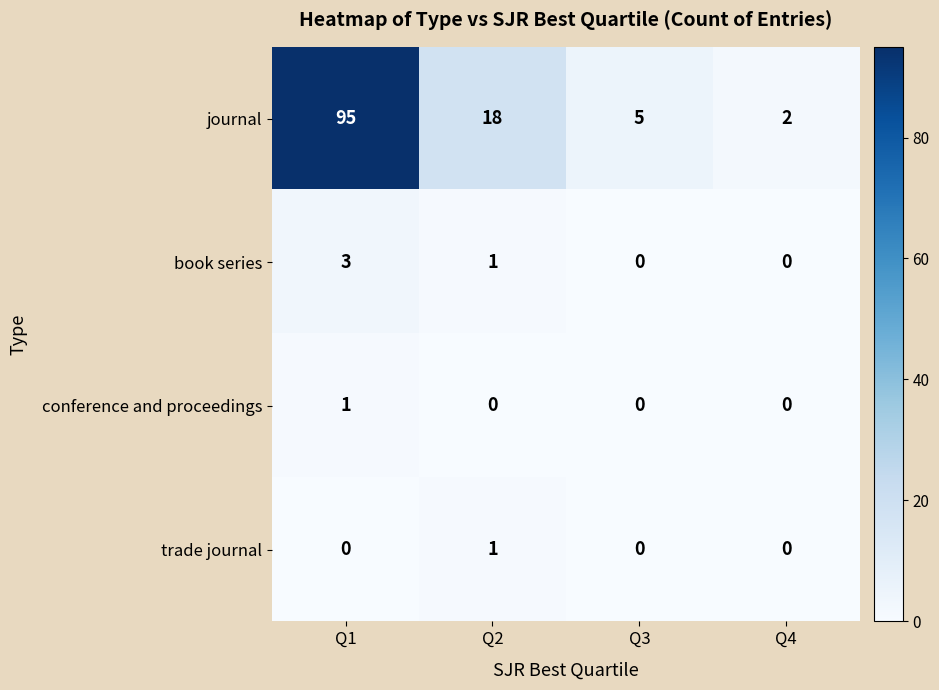

Reading left to right, extract all data points from this chart.

journal: 95	18	5	2
book series: 3	1	0	0
conference and proceedings: 1	0	0	0
trade journal: 0	1	0	0